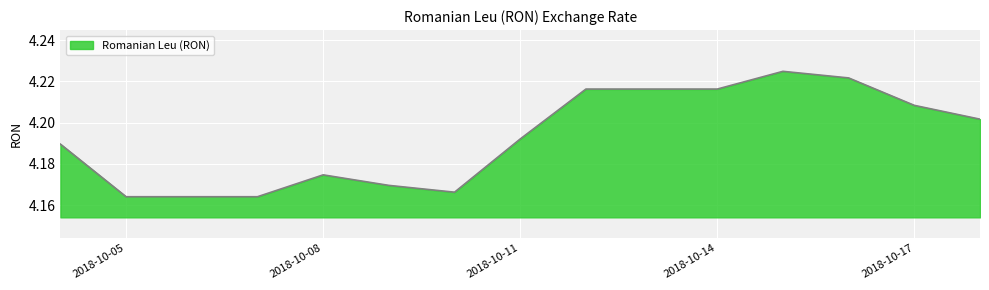

What is the sum of all values?

62.9